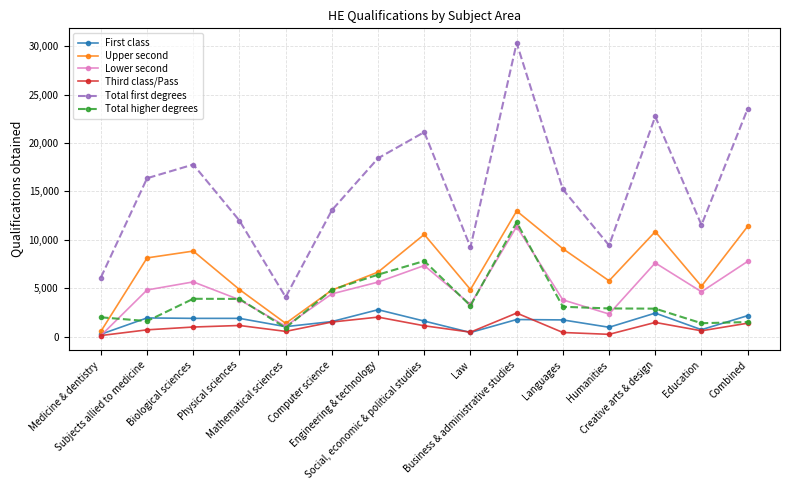

Which series has the widest spread of values?

Total first degrees